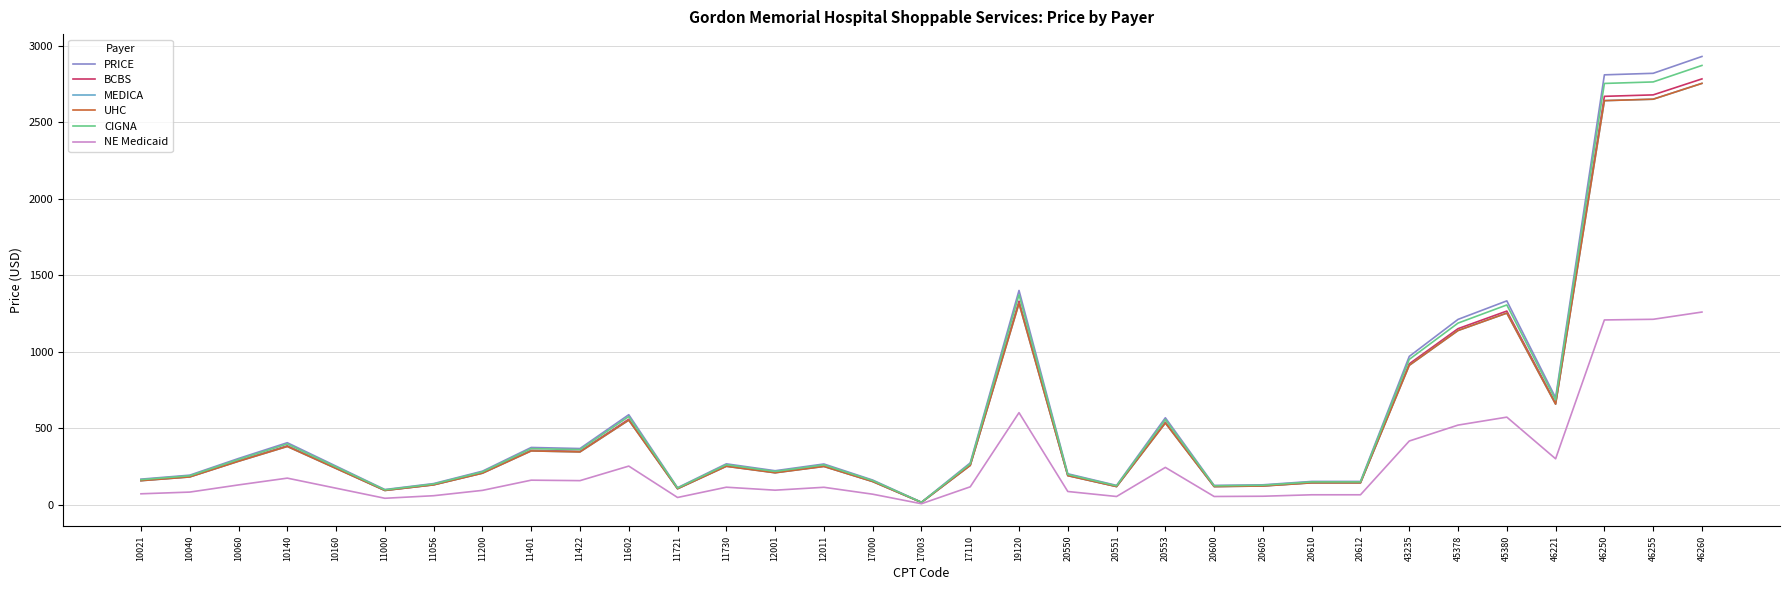

The BCBS series shows 153.9 at 17000. True or false?

True